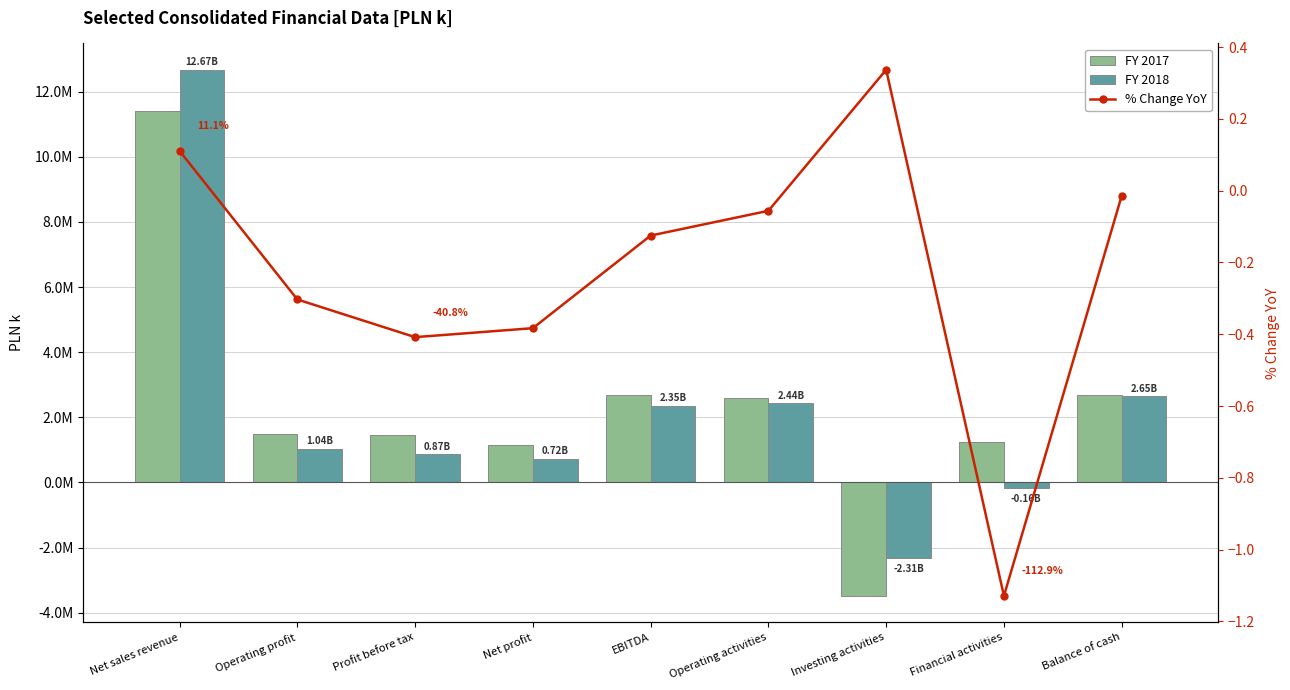

Which series changed the most between Operating profit and Net profit?

FY 2017